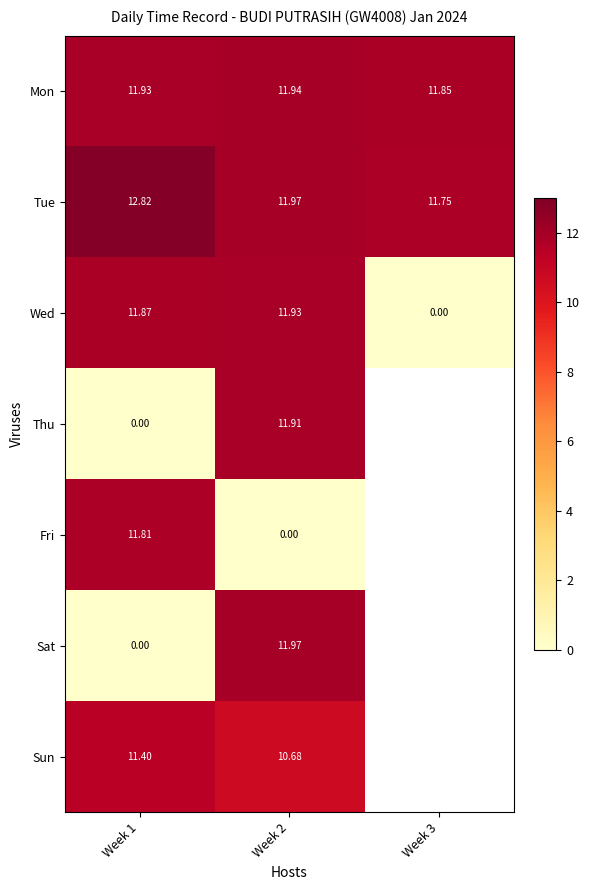

Between Week 1 and Week 2, which series saw the biggest shift?

Sat